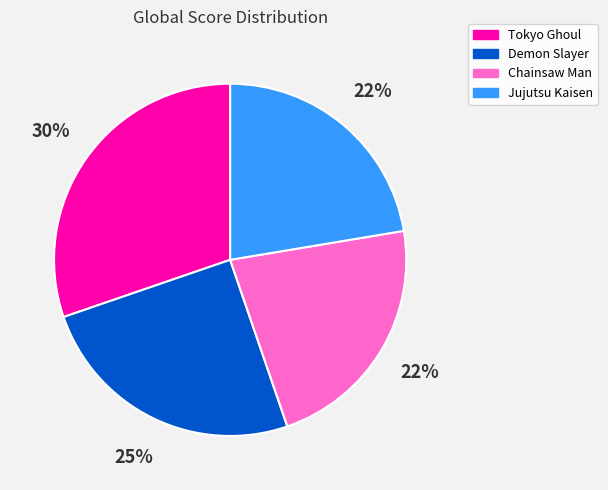

To the nearest percent, what portion does Demon Slayer represent?

25%